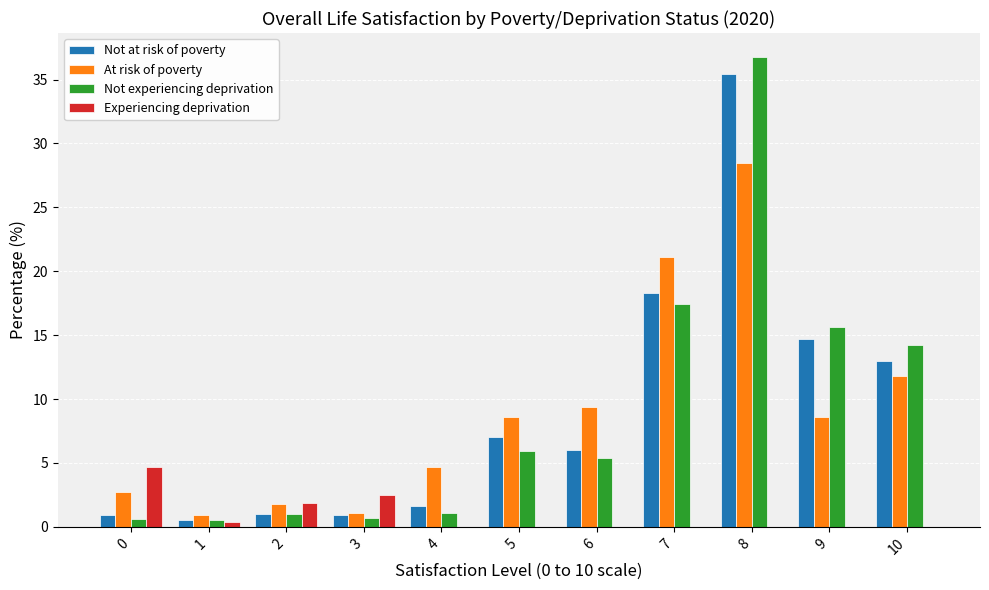

What is the maximum value shown in the chart?

36.8